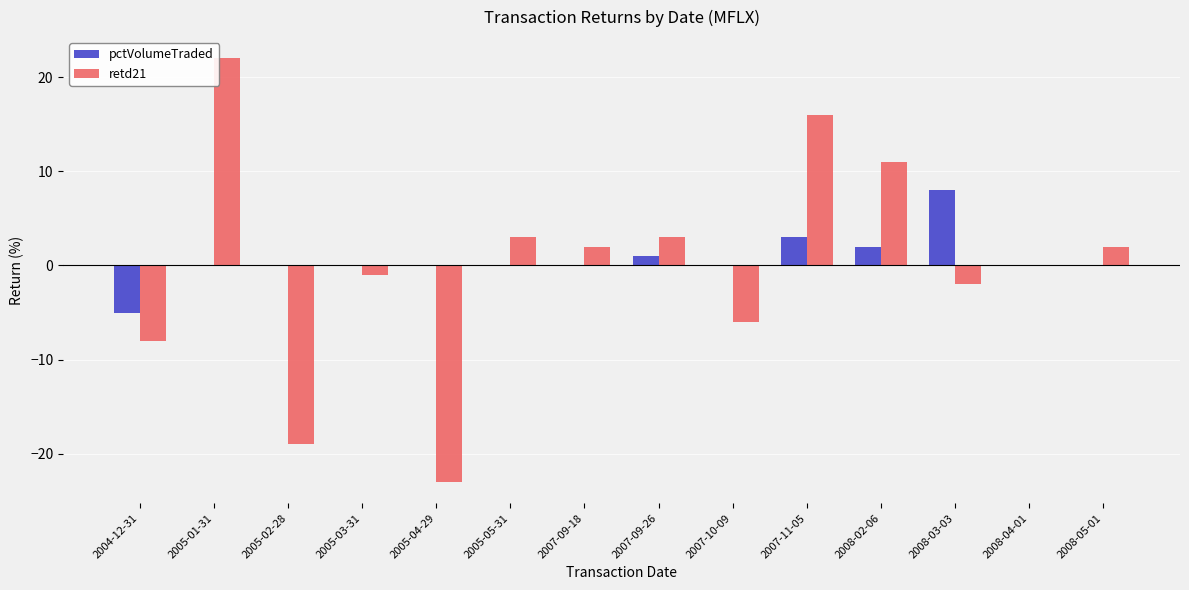

What is the spread (max minus min) of values at 2007-09-18?

2